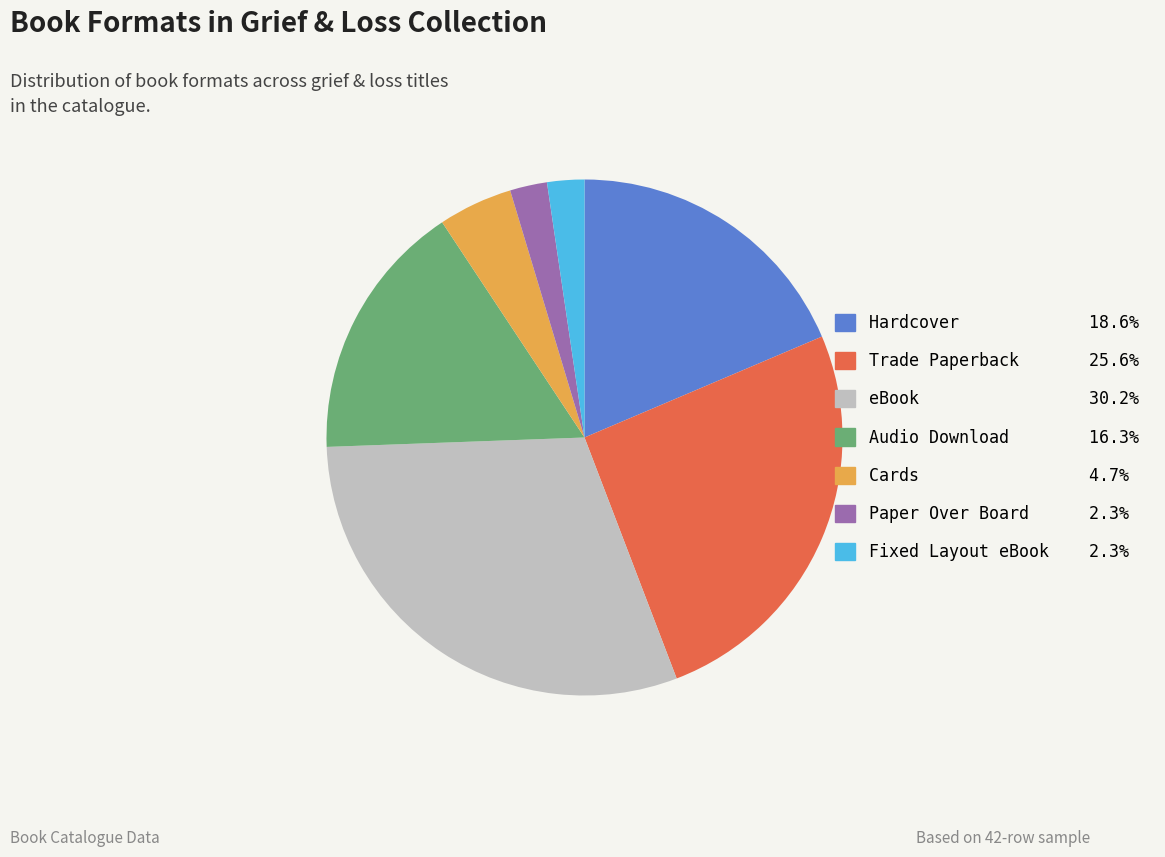

Between Cards and Hardcover, which is larger?

Hardcover